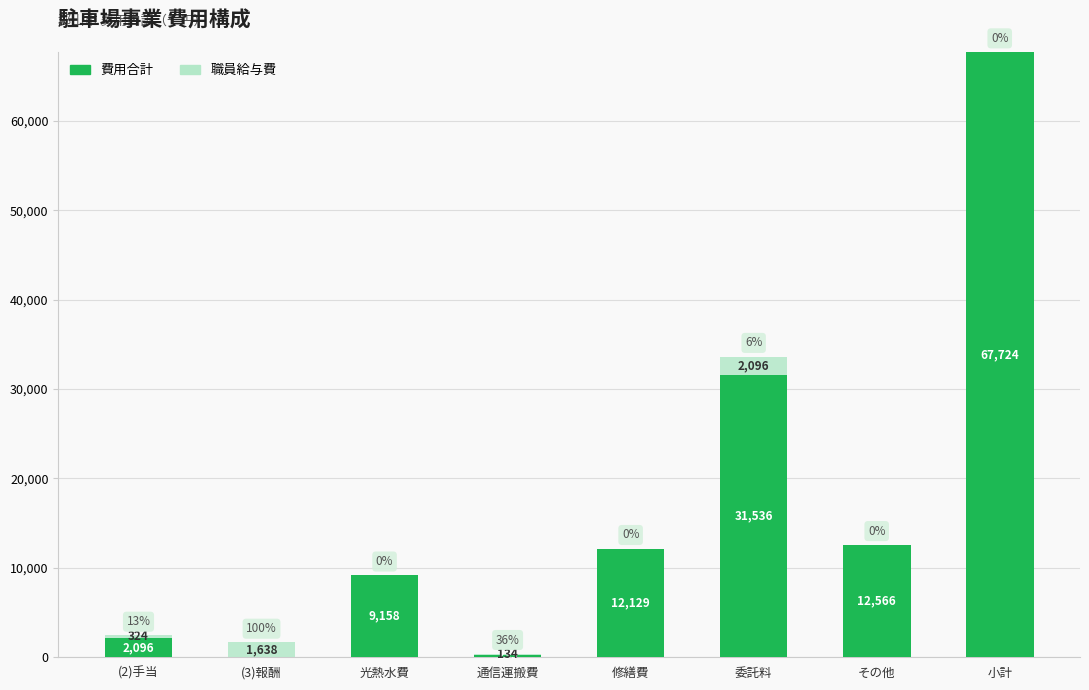

At which category is the sum across all series the highest?

小計